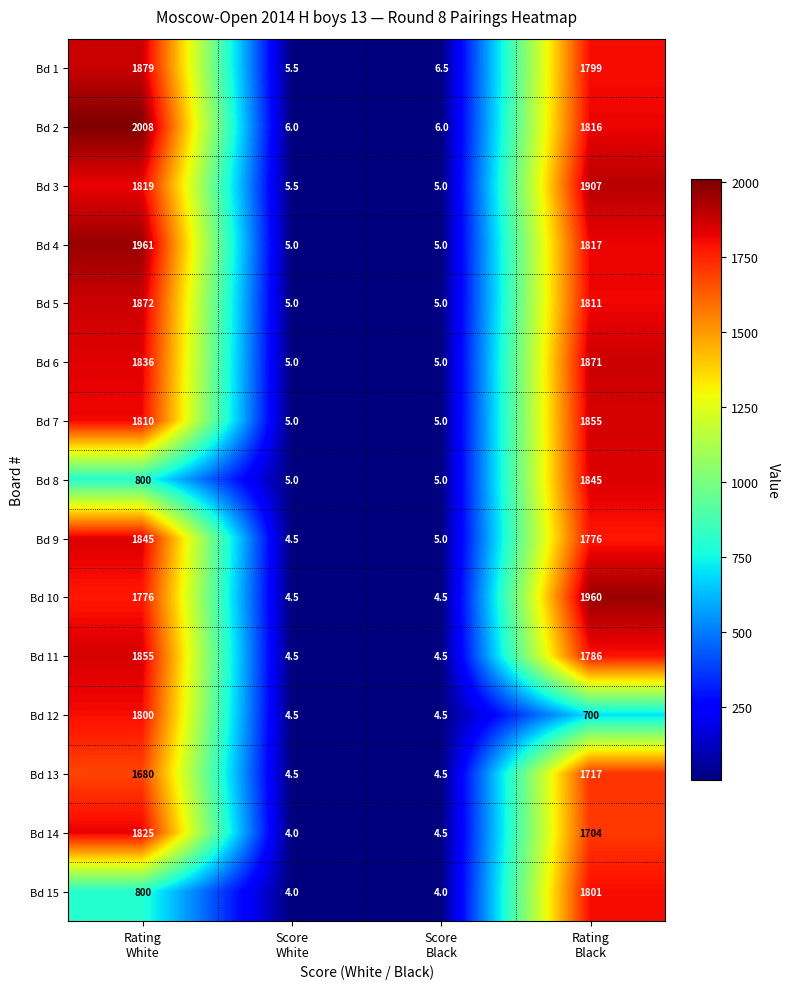

What is the difference between the maximum and minimum values in the Bd 13 series?

1712.5